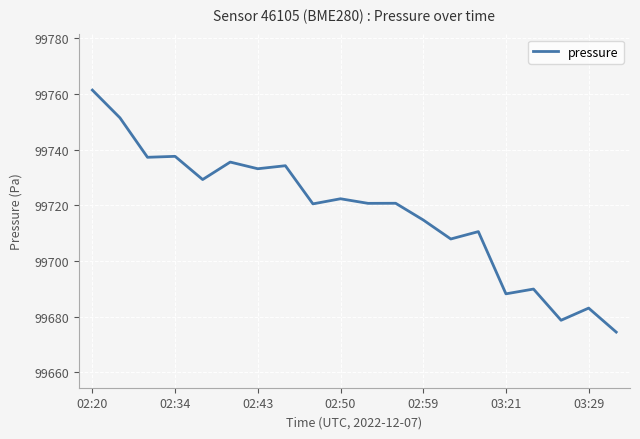

What is the difference between the second highest and second lowest values?

72.8